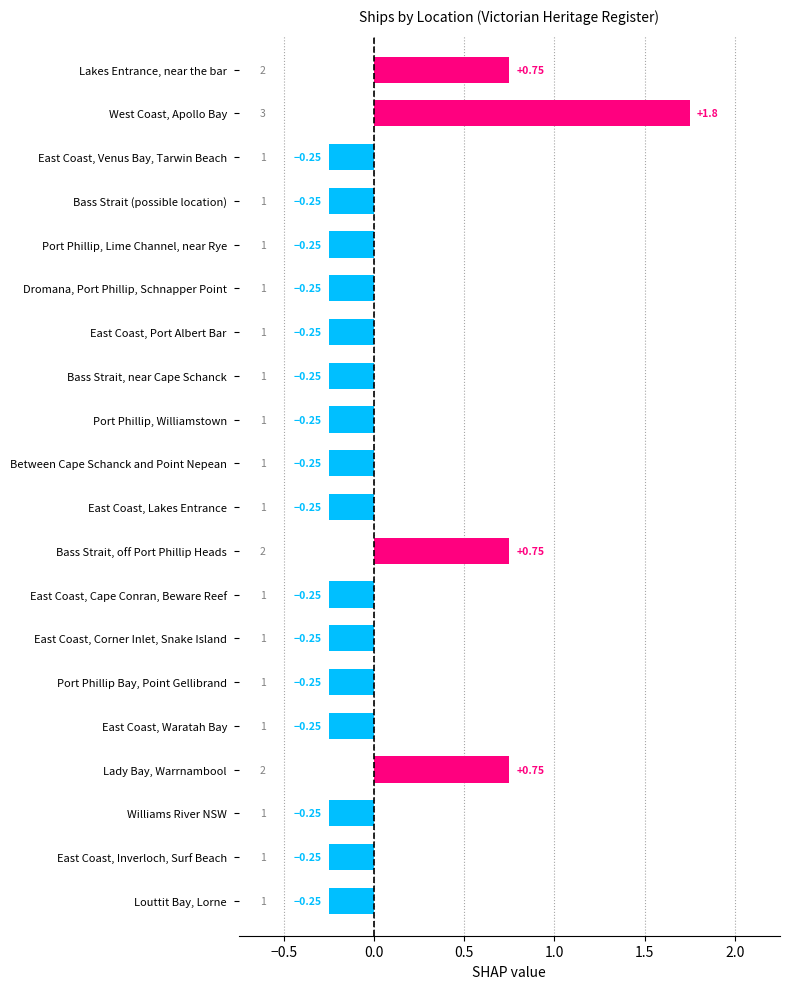

Count the values in the range 0 to 1.

3